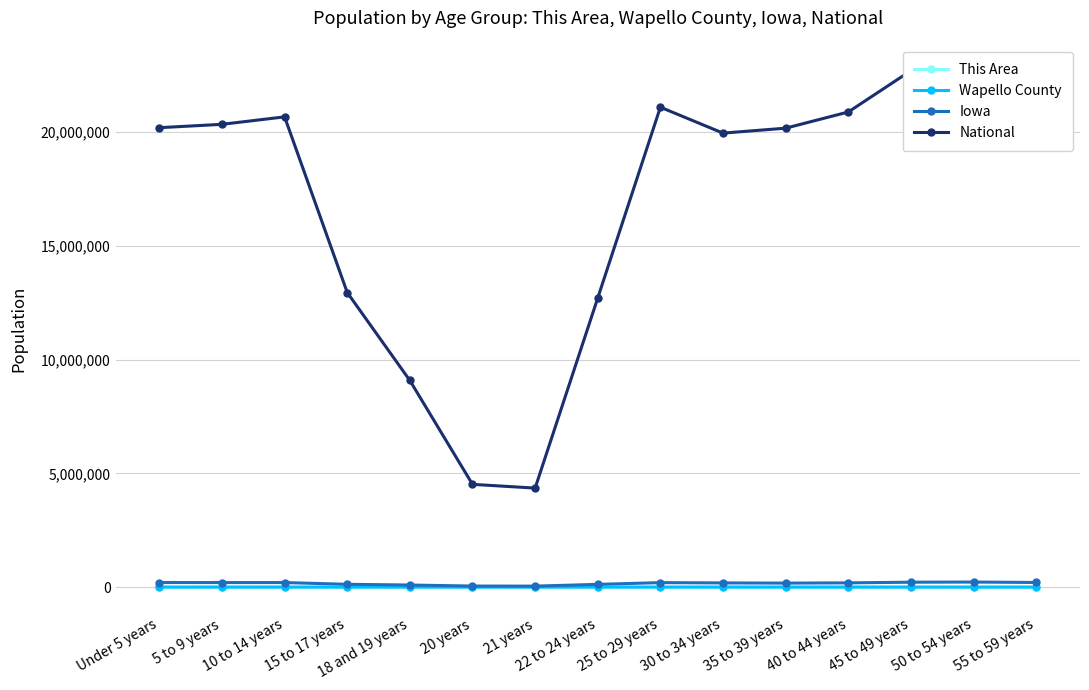

The value of Iowa at Under 5 years is 117932. True or false?

False